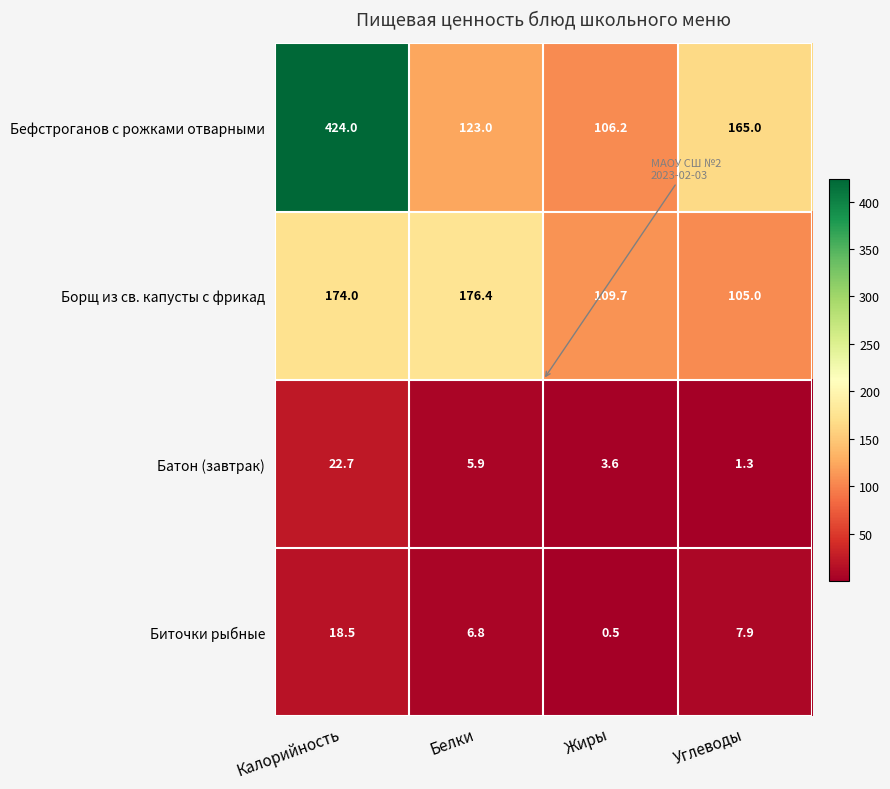

At how many categories does at least one series exceed 203?

1